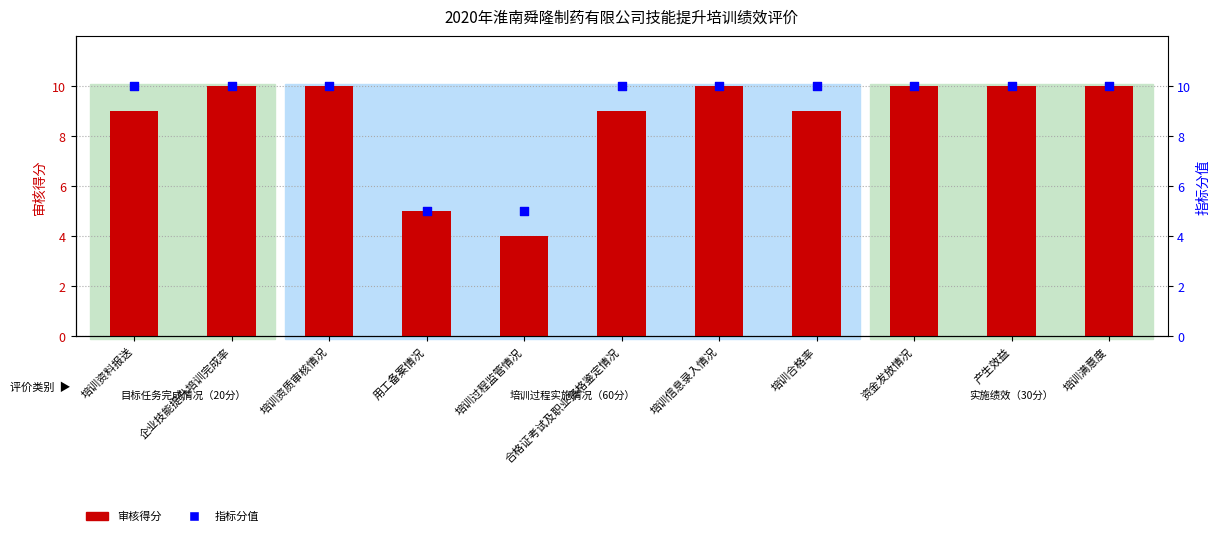

Which series has the largest total across all categories?

指标分值